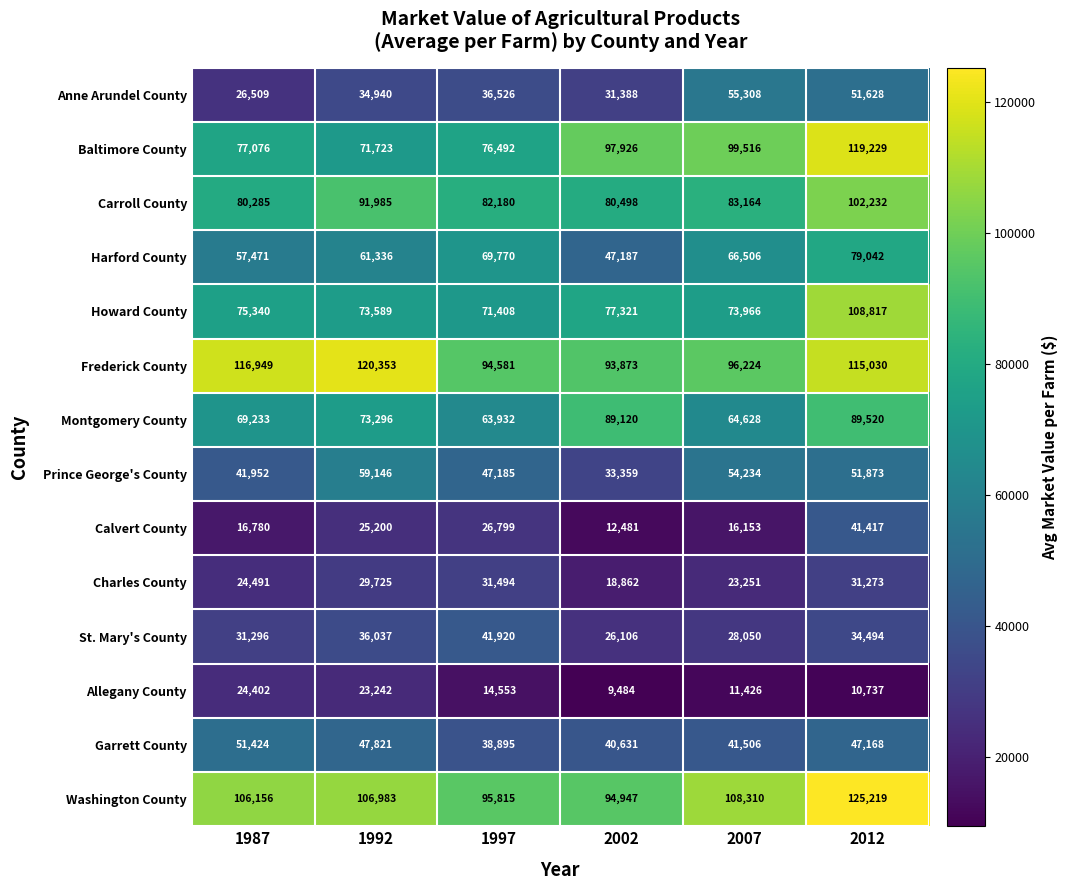

Count the number of categories in the chart.

6